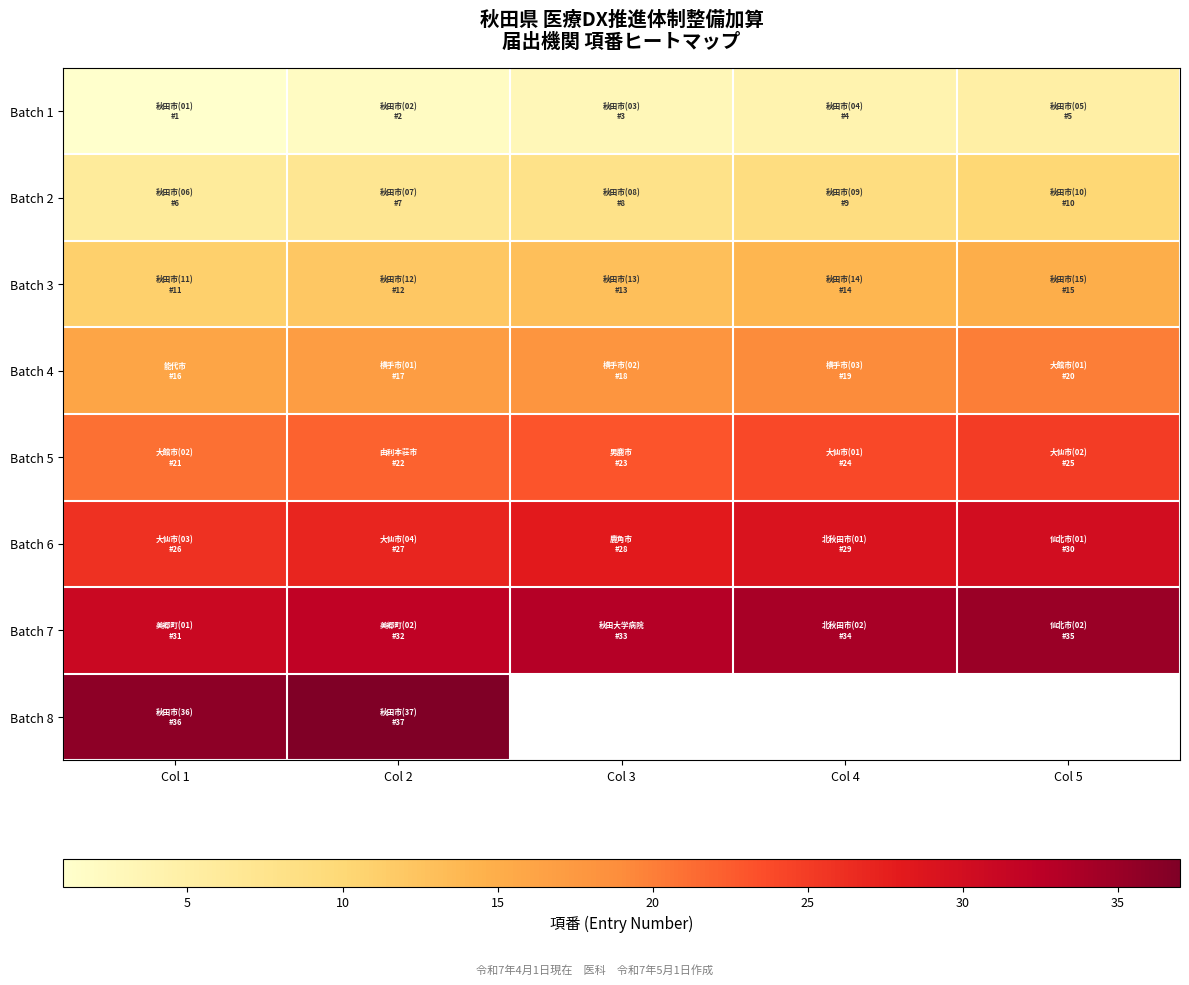

The value of Batch 1 at Col 3 is 3.0. True or false?

True